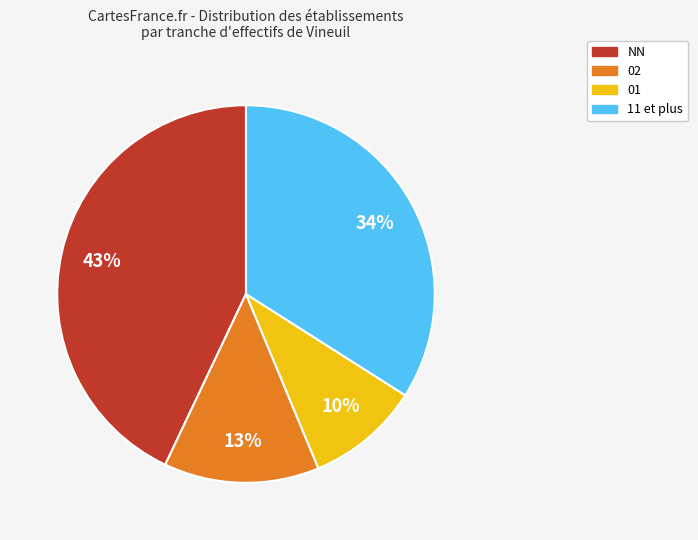

Is there a majority slice in this chart?

No